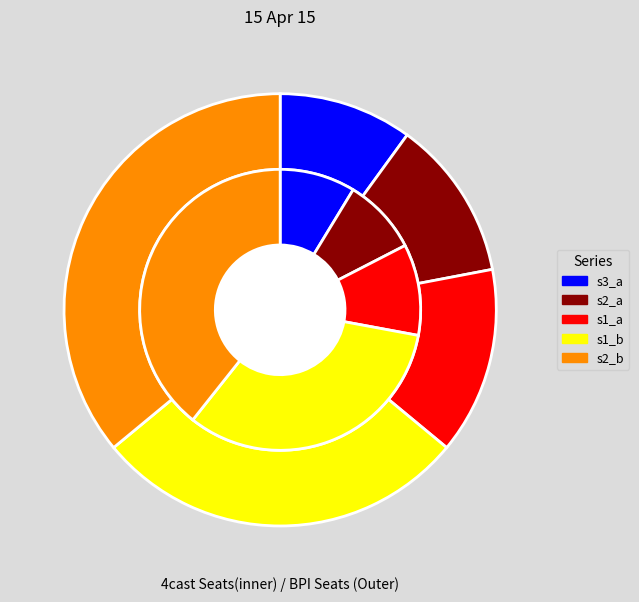

Is there any slice that represents more than half of the pie?

No